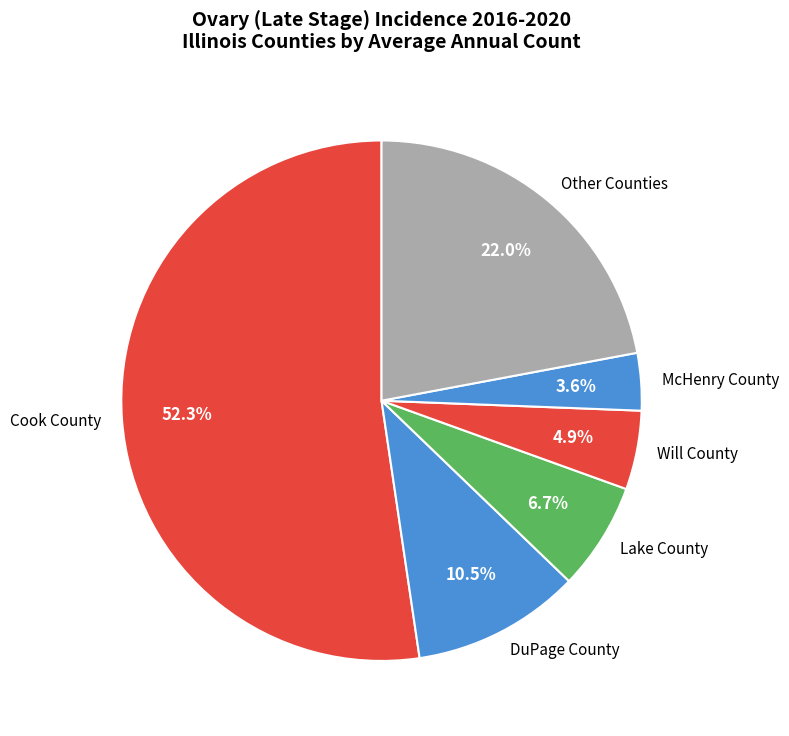

Approximately how many times larger is the value at Will County compared to DuPage County?

0.5